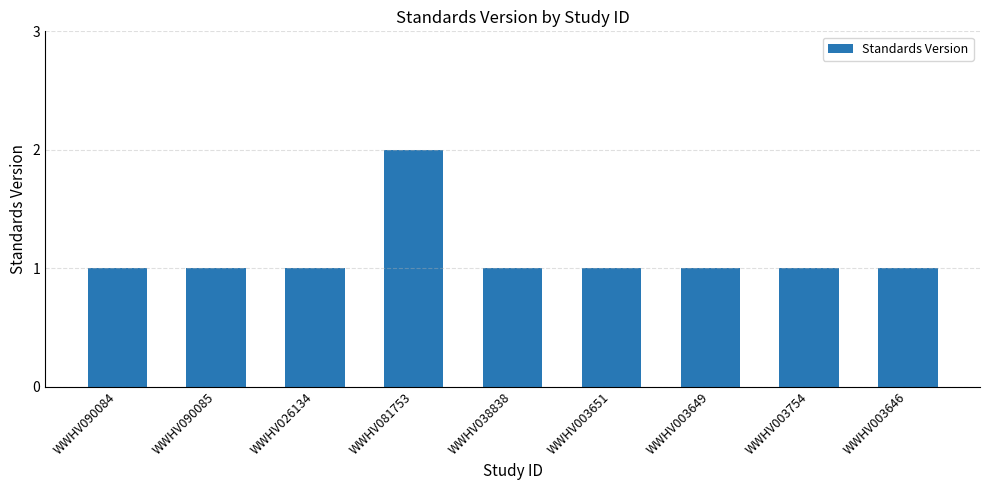

What is the average value?

1